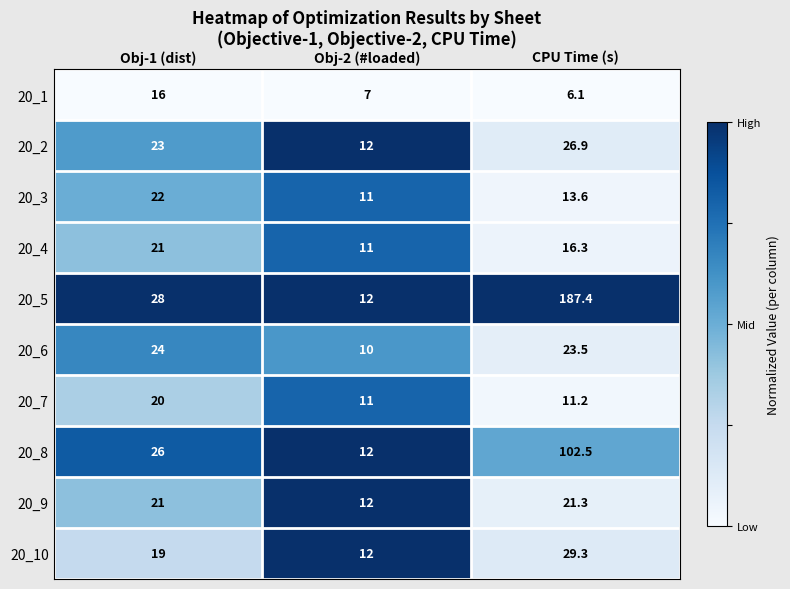

Reading left to right, what are all the values shown in this chart?

20_1: 16.0	7.0	6.1
20_2: 23.0	12.0	26.9
20_3: 22.0	11.0	13.6
20_4: 21.0	11.0	16.3
20_5: 28.0	12.0	187.4
20_6: 24.0	10.0	23.5
20_7: 20.0	11.0	11.2
20_8: 26.0	12.0	102.5
20_9: 21.0	12.0	21.3
20_10: 19.0	12.0	29.3